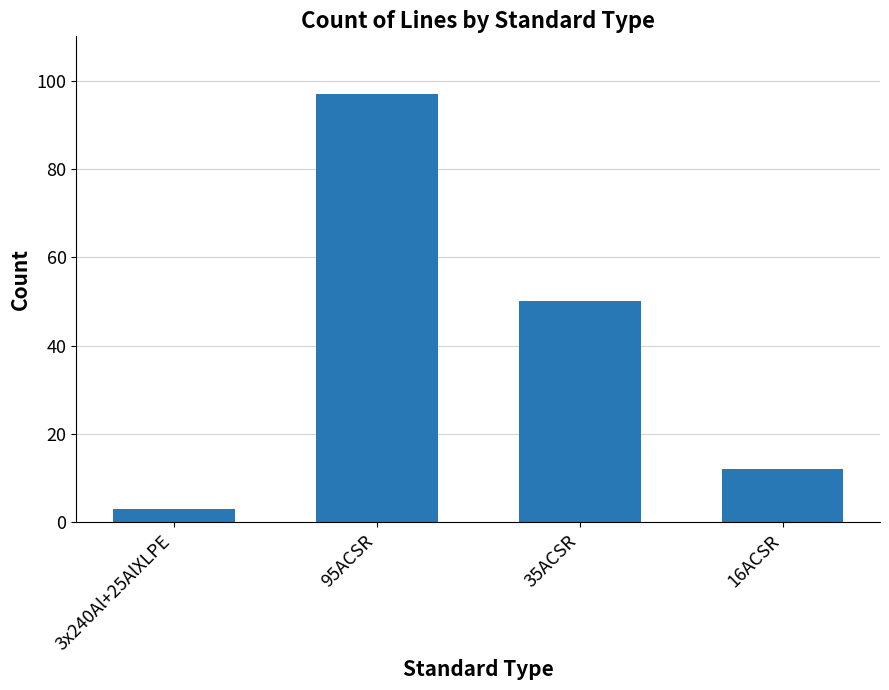

Which has a higher value, 16ACSR or 95ACSR?

95ACSR